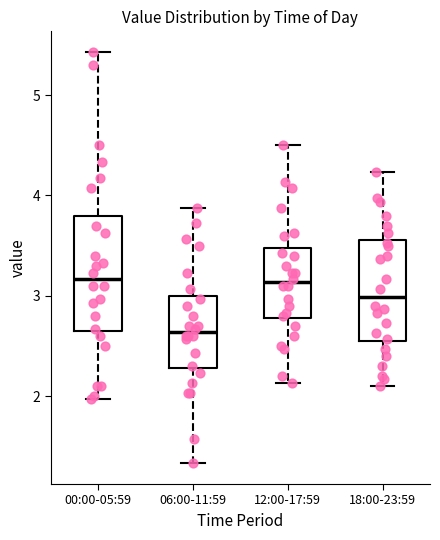

Which box's median line is the lowest?

06:00-11:59